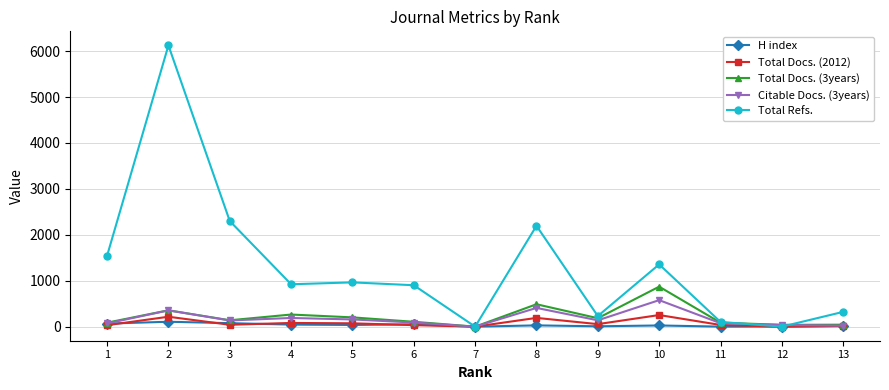

What is the difference between the maximum and minimum values in the Total Refs. series?

6124